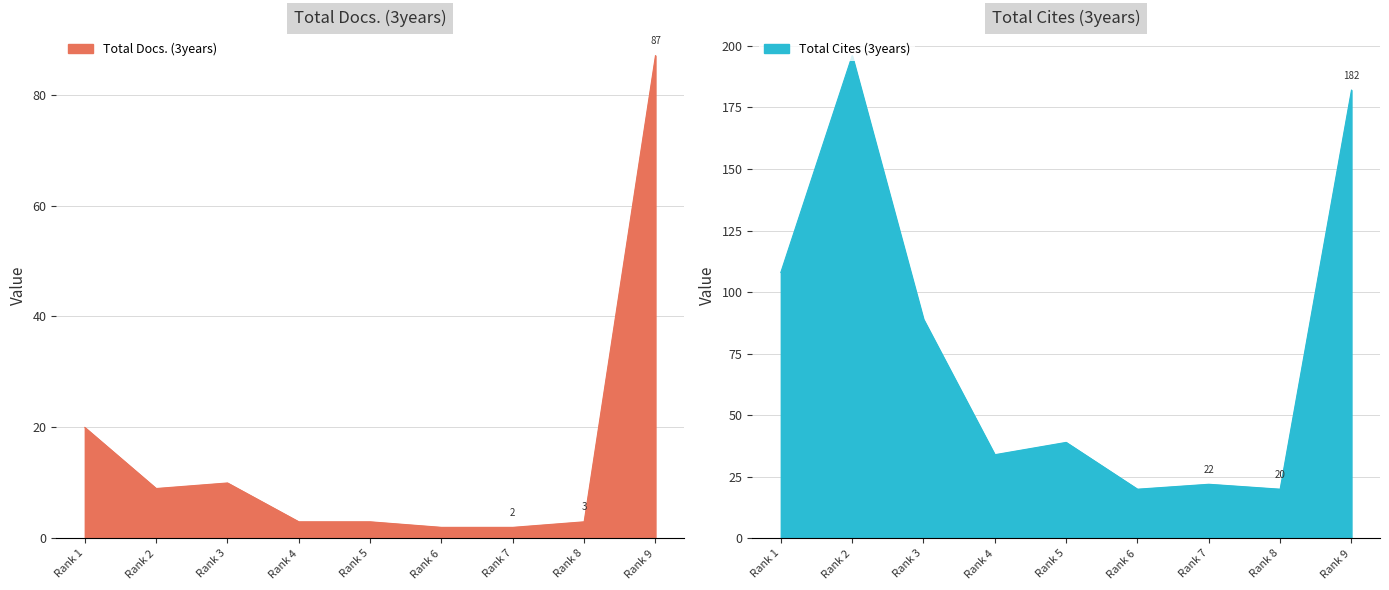

True or false: Total Docs. (3years) and Total Cites (3years) intersect in this chart.

False